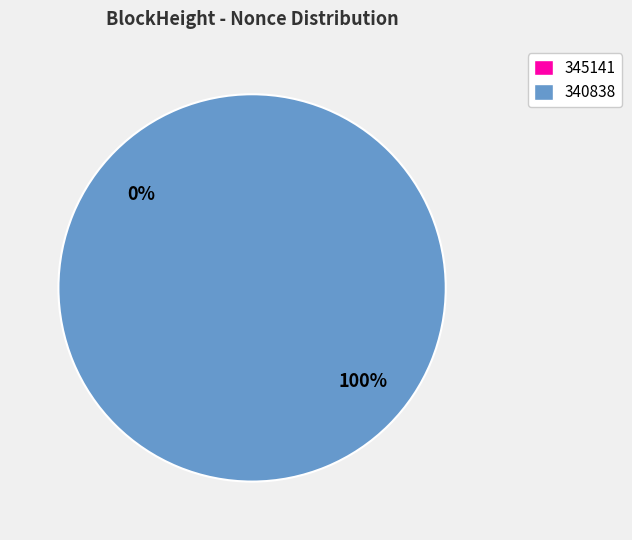

Is it true that 340838 is 100% of the pie?

True